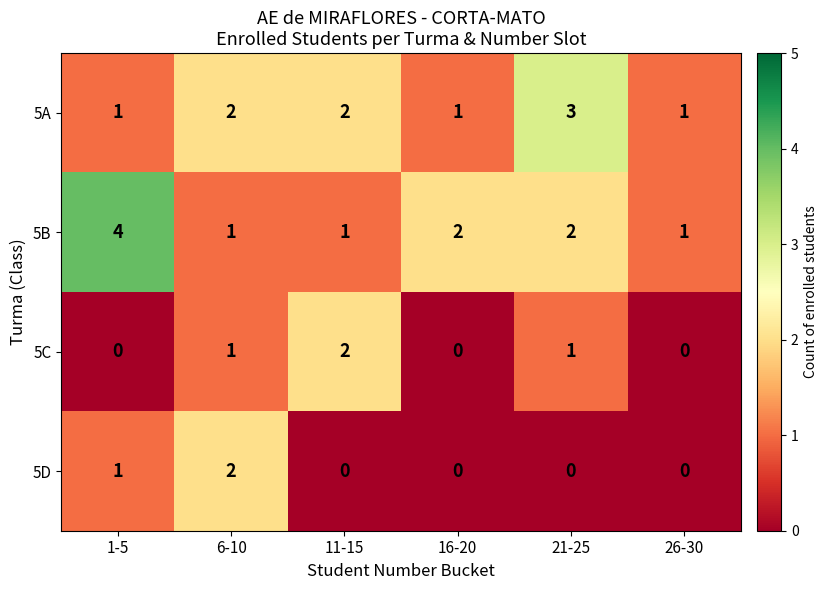

Count the number of categories in the chart.

6